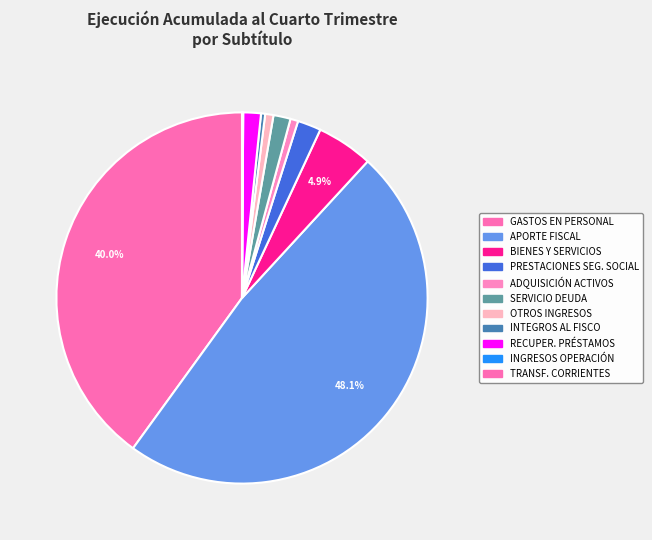

Count the number of slices in the pie.

11